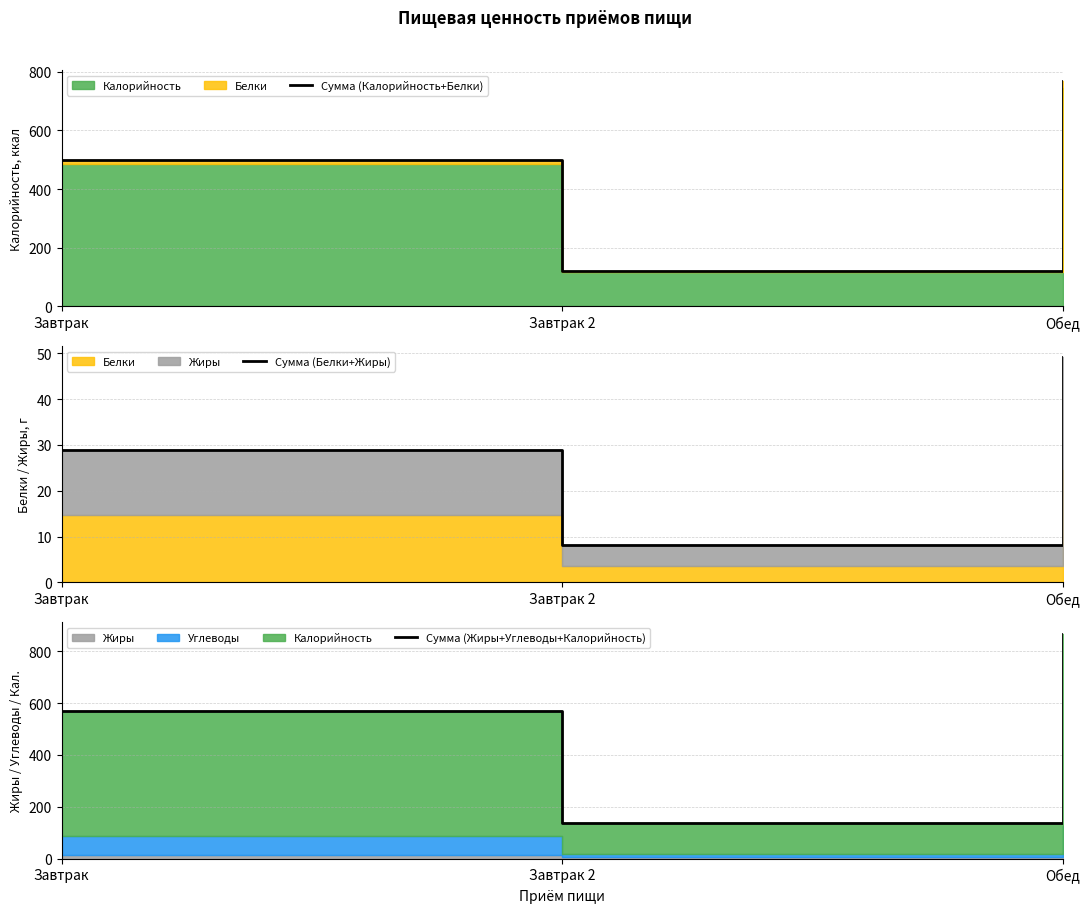

Read the Сумма (Калорийность+Белки) value at Обед.

767.4